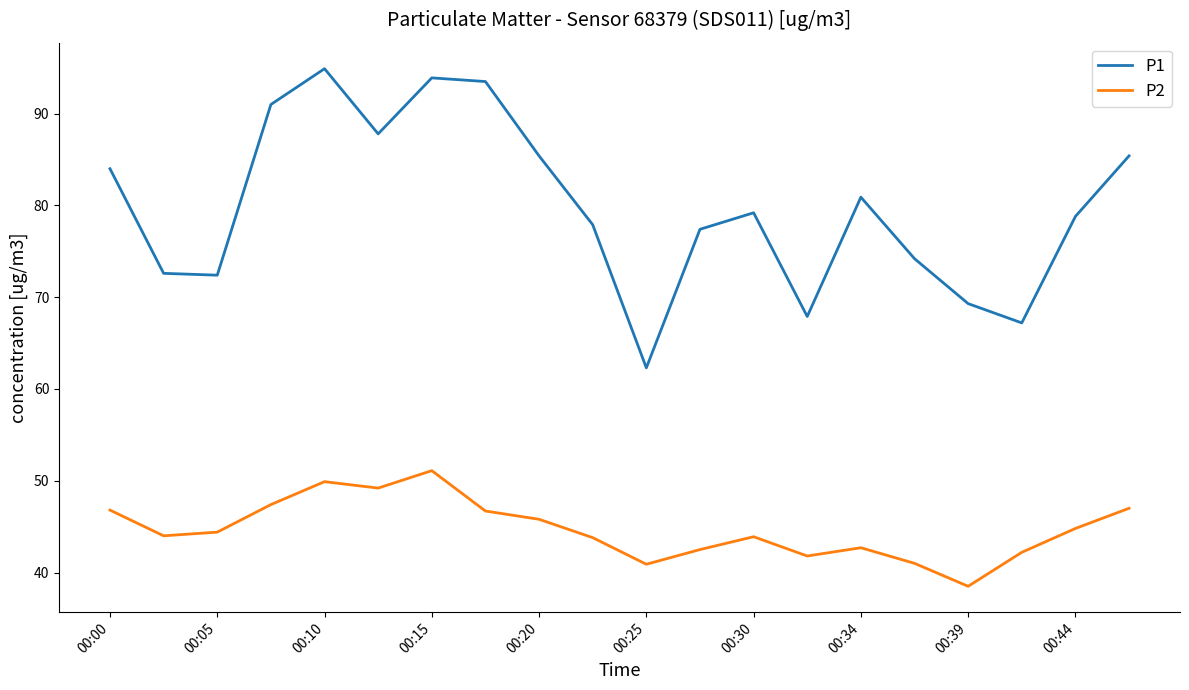

Which series has the largest total across all categories?

P1